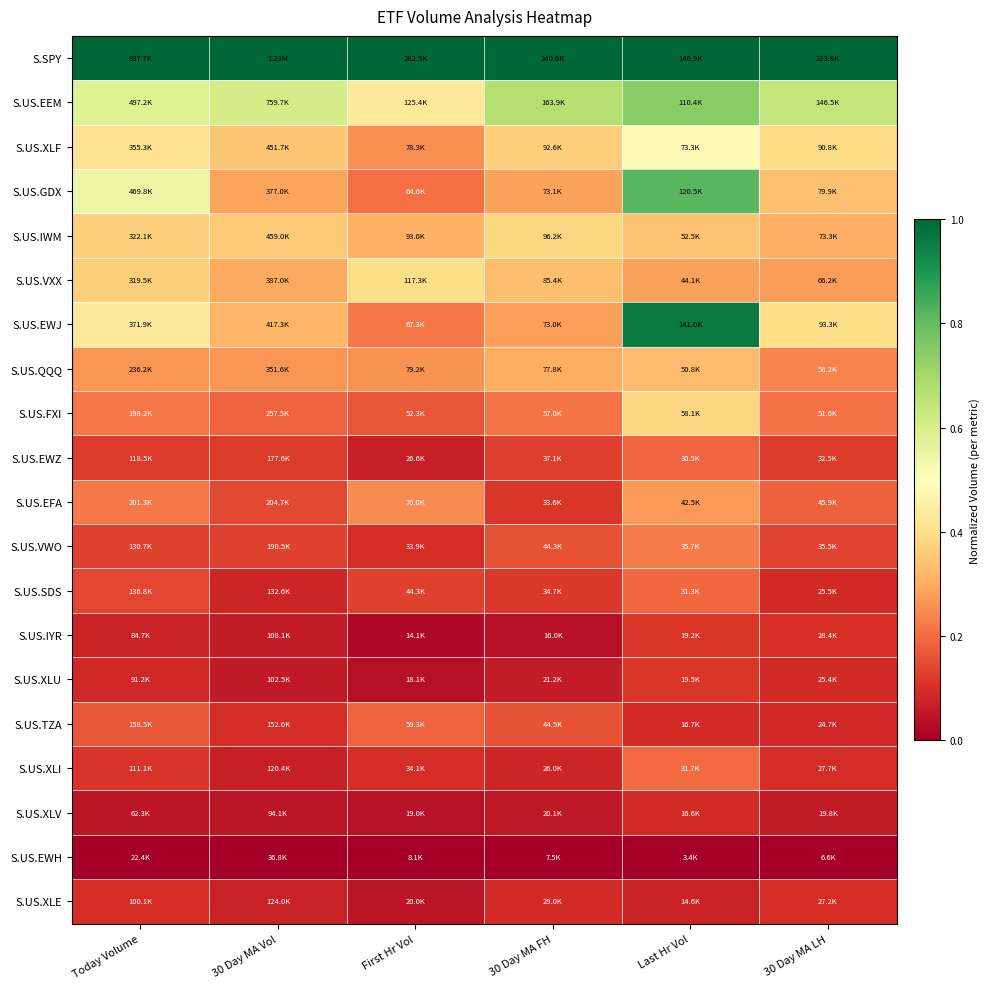

At how many categories does at least one series exceed 0?

6